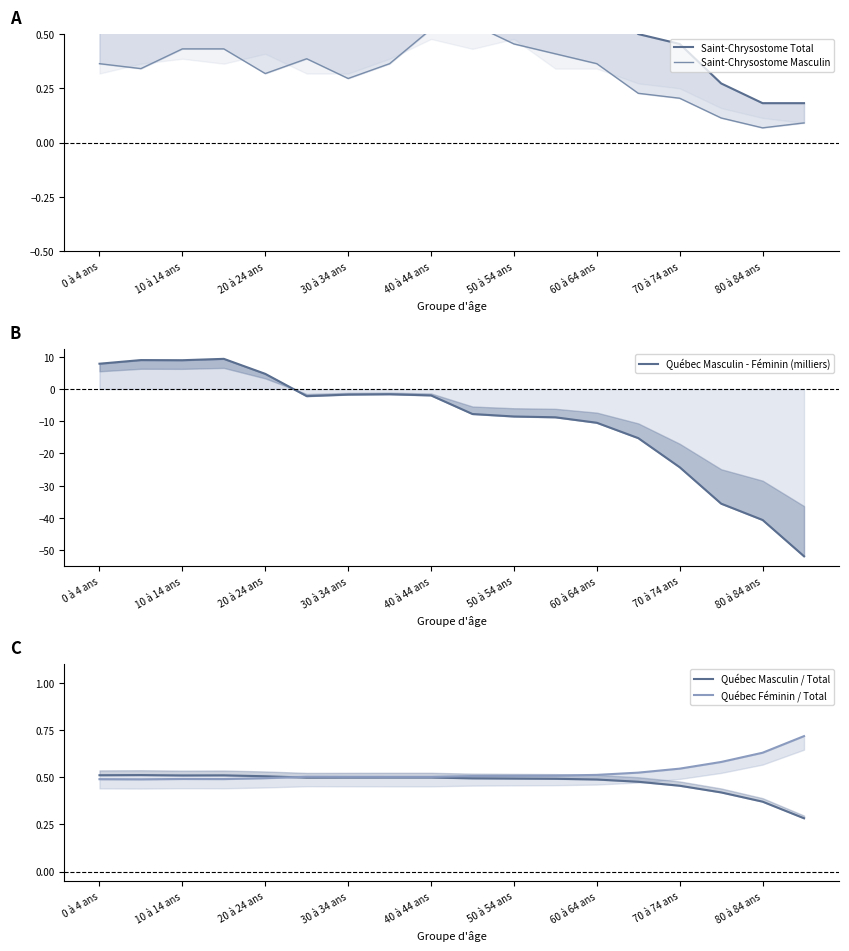

At how many categories does at least one series exceed -40?

18